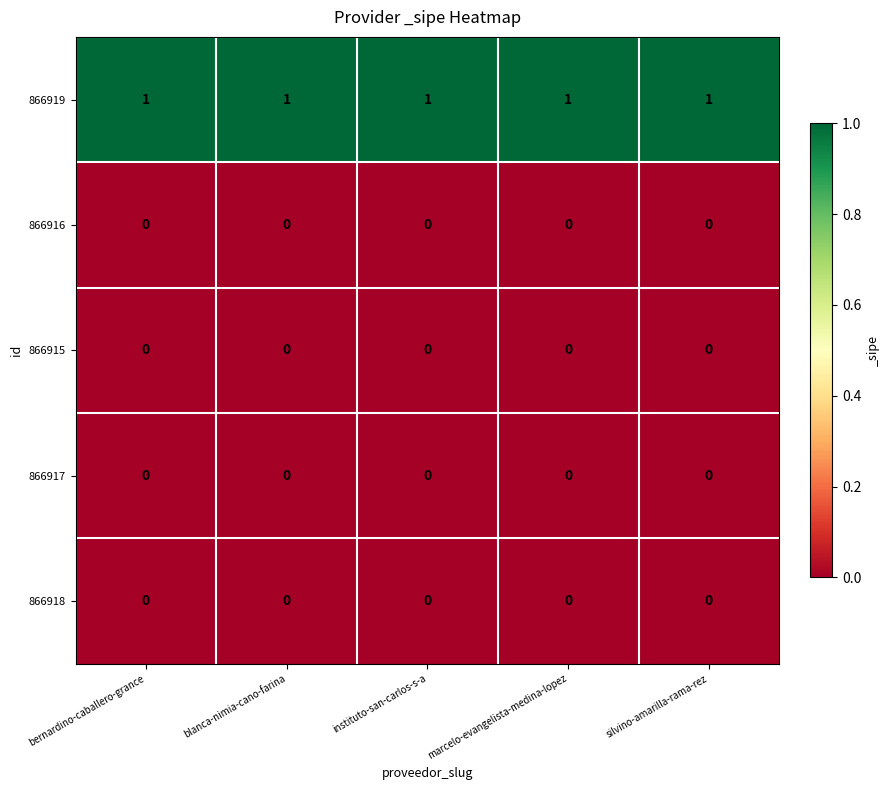

What is the sum of all 866919 values?

5